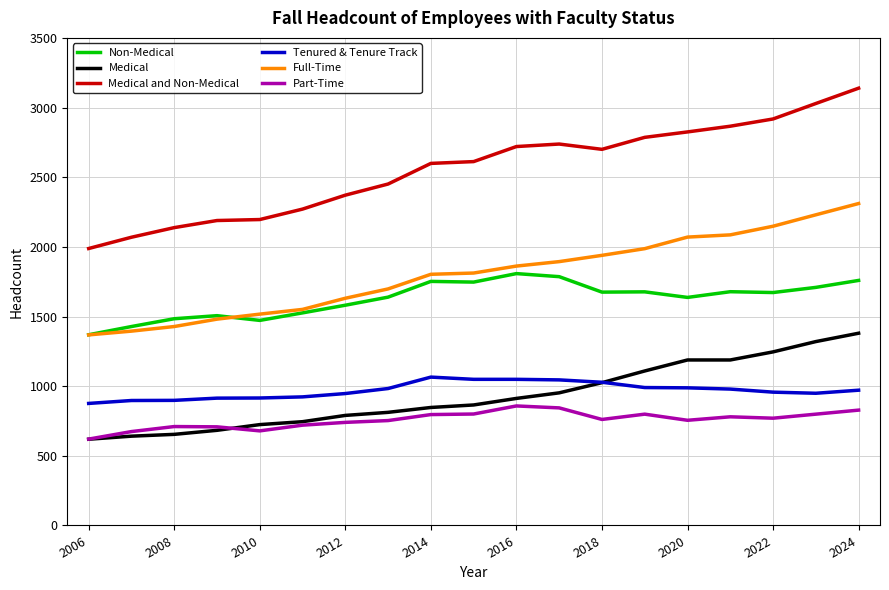

How many times do Medical and Tenured & Tenure Track cross each other?

1